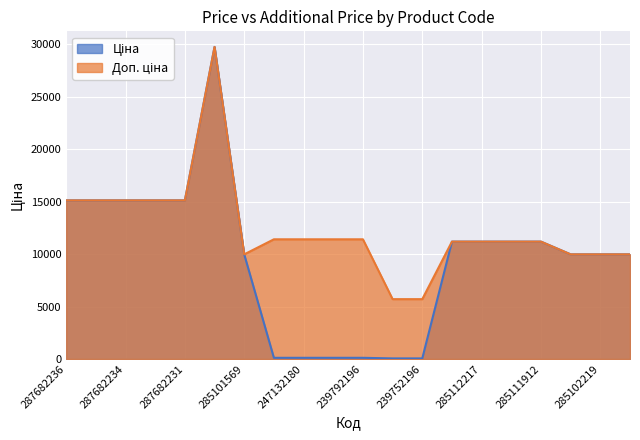

Between 285111912 and 239752196, which is larger?

285111912